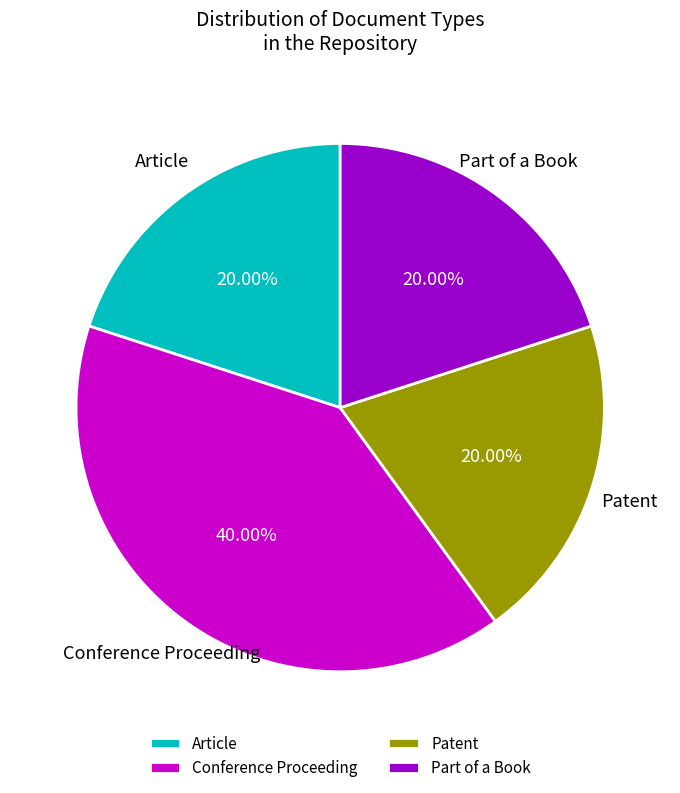

To the nearest percent, what is the difference between the Conference Proceeding and Patent slice percentages?

20%